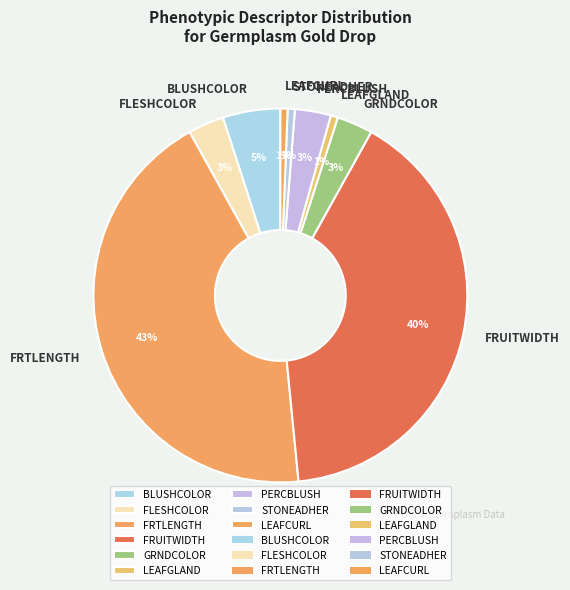

Is STONEADHER the majority of the pie?

No